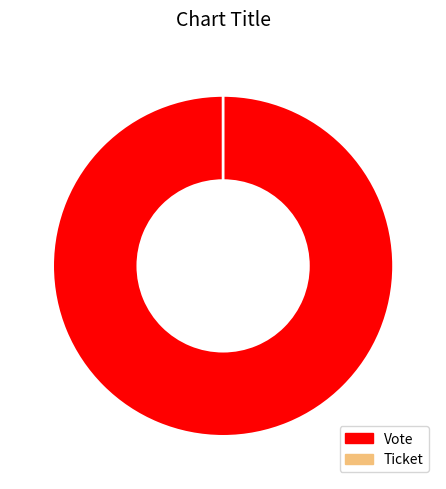

What is the change in value from Vote to Ticket?

-1